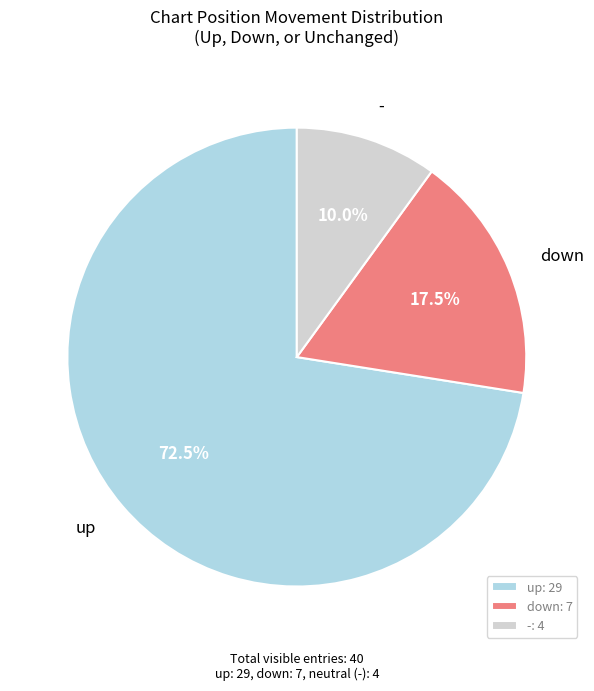

Is the sum of down: 7 and up: 29 greater than half?

Yes